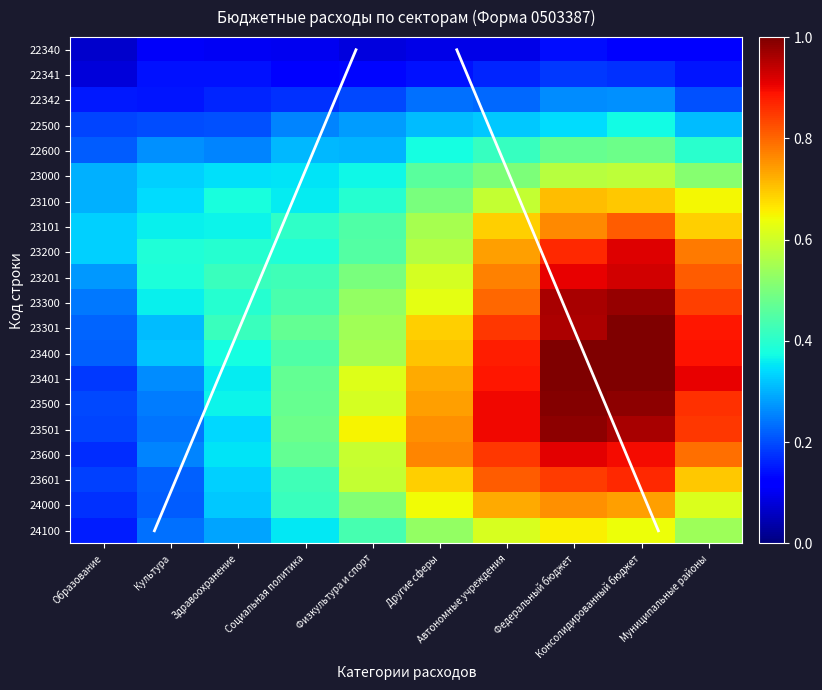

What is the minimum value shown in the chart?

0.1